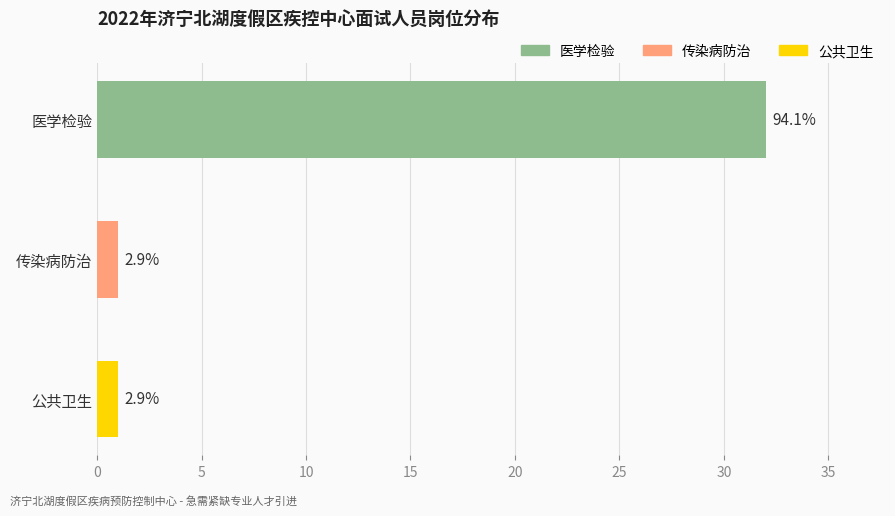

What position from the right is 公共卫生?

1